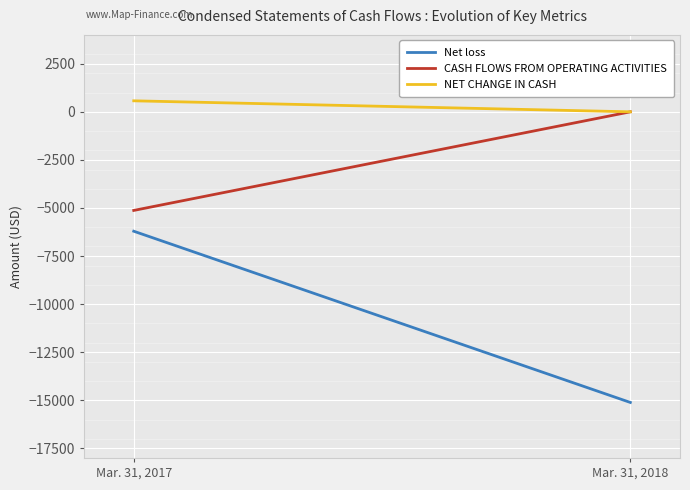

Which has a higher value, Mar. 31, 2018 or Mar. 31, 2017?

Mar. 31, 2017